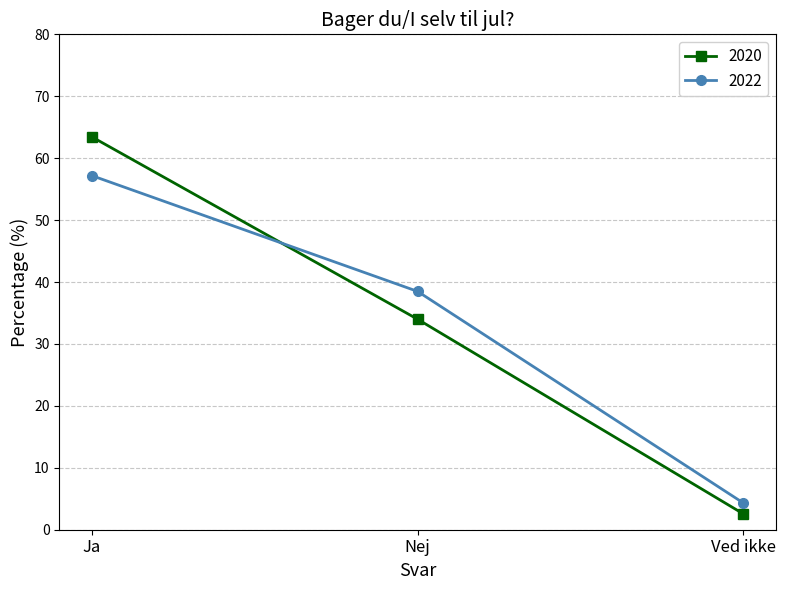

Is the value of 2020 at Ja greater than the value of 2022 at Ved ikke?

Yes